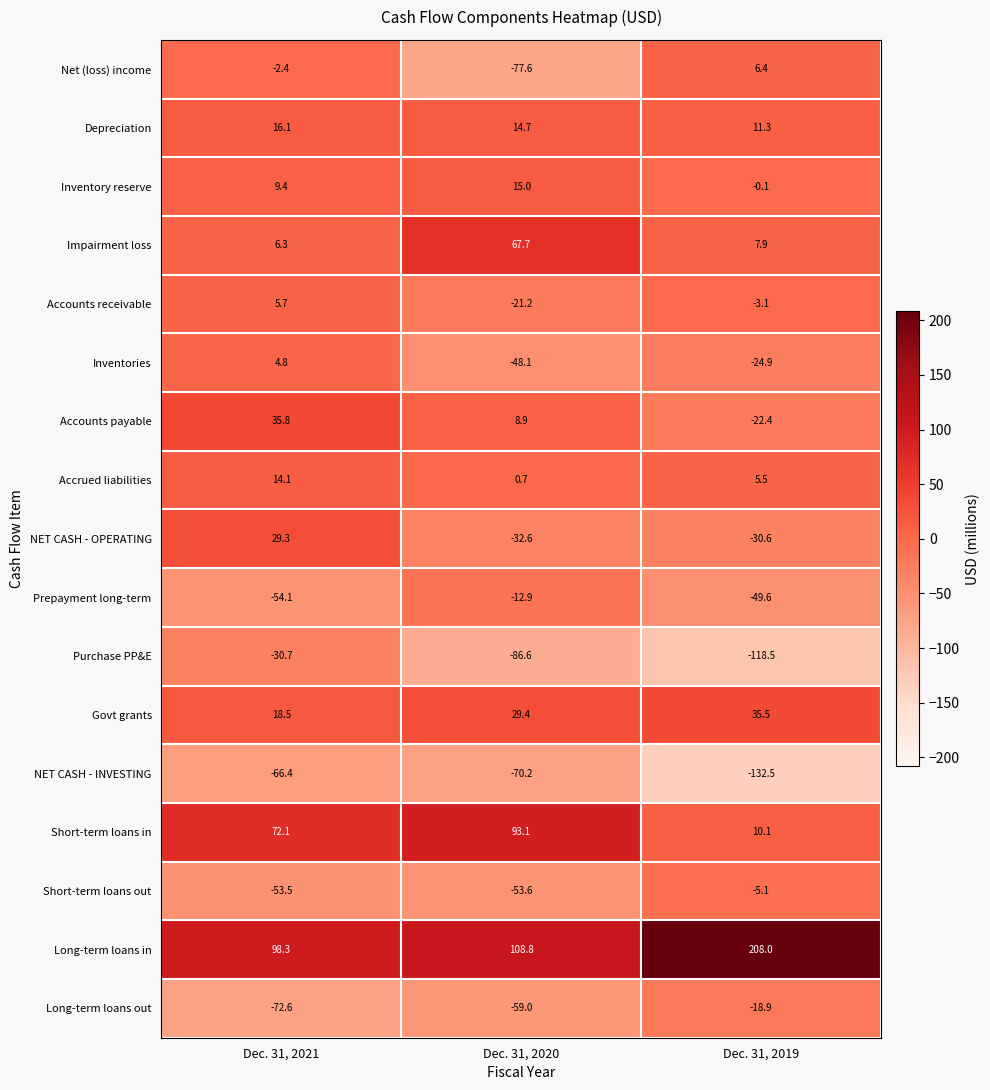

Is the value of Depreciation at Dec. 31, 2020 greater than the value of NET CASH - OPERATING at Dec. 31, 2019?

Yes